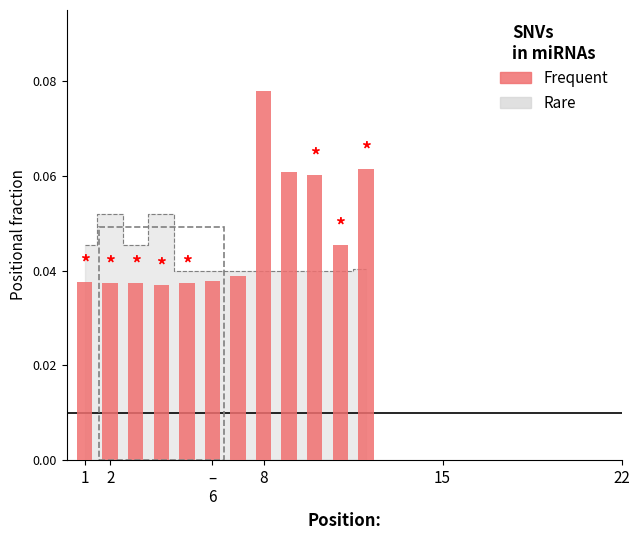

What is the sum of all values?

0.6